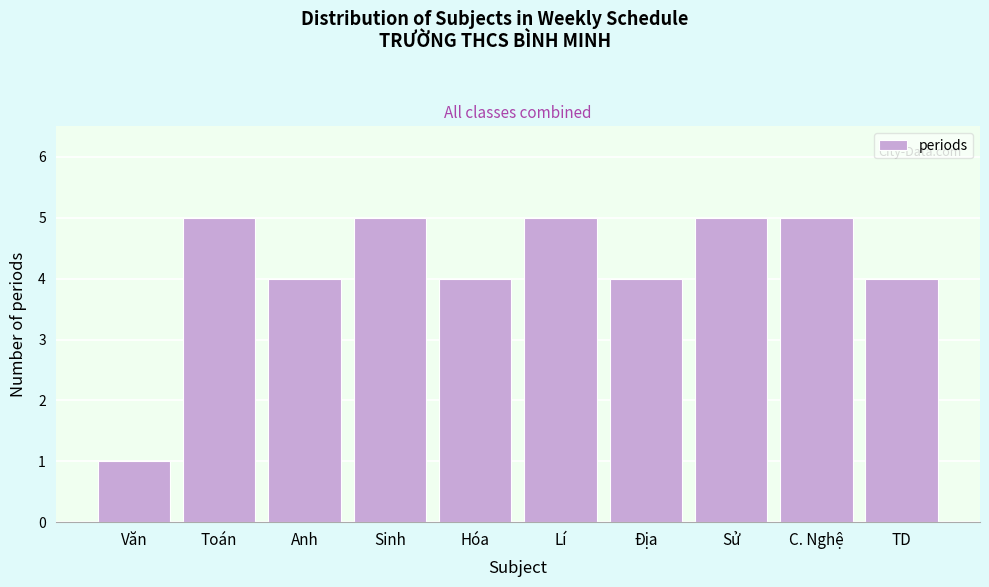

Reading left to right, list all the values displayed in this chart.

Văn=1	Toán=5	Anh=4	Sinh=5	Hóa=4	Lí=5	Địa=4	Sử=5	C. Nghệ=5	TD=4